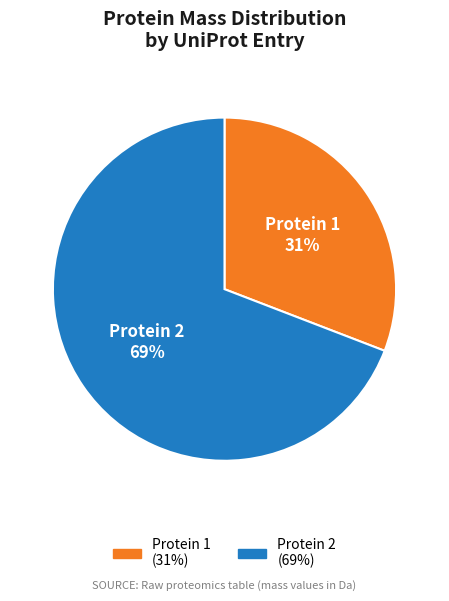

To the nearest percent, what is the difference between the largest and smallest slice percentages?

38%